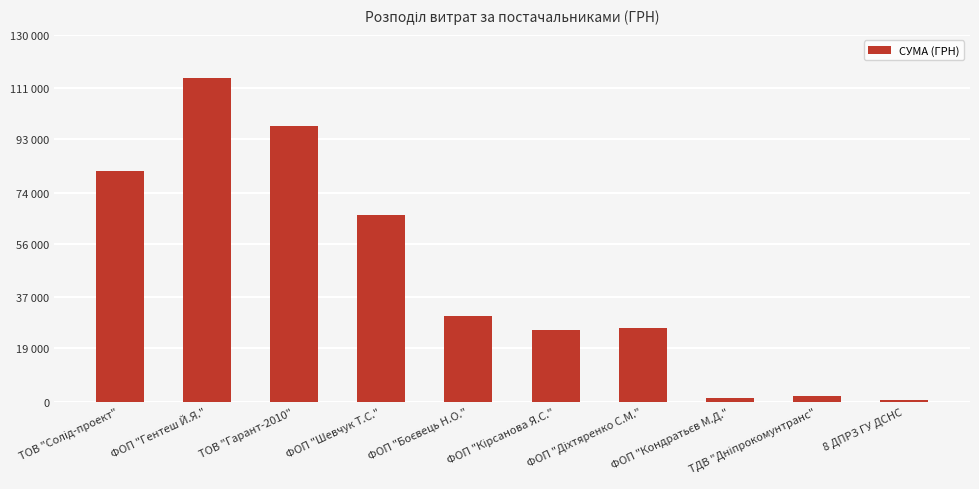

How many values are below 30220?

5